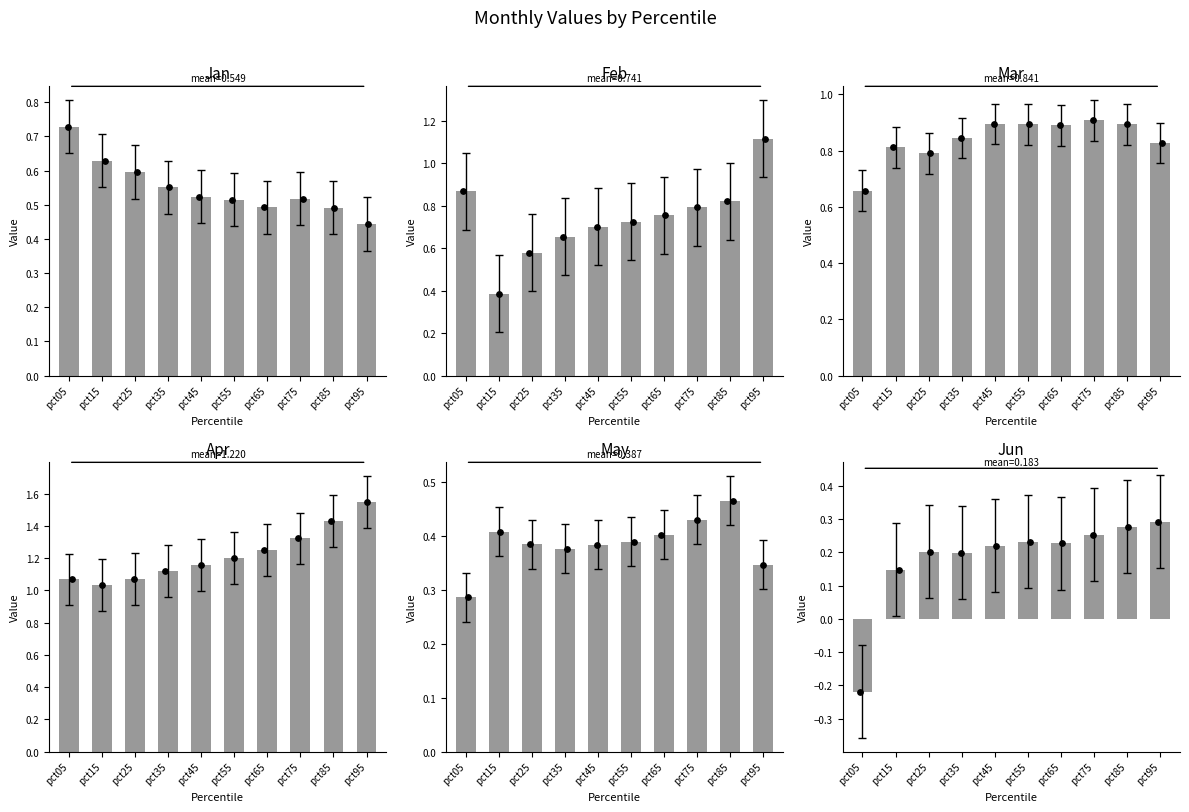

At which category is the sum across all series the highest?

pct95